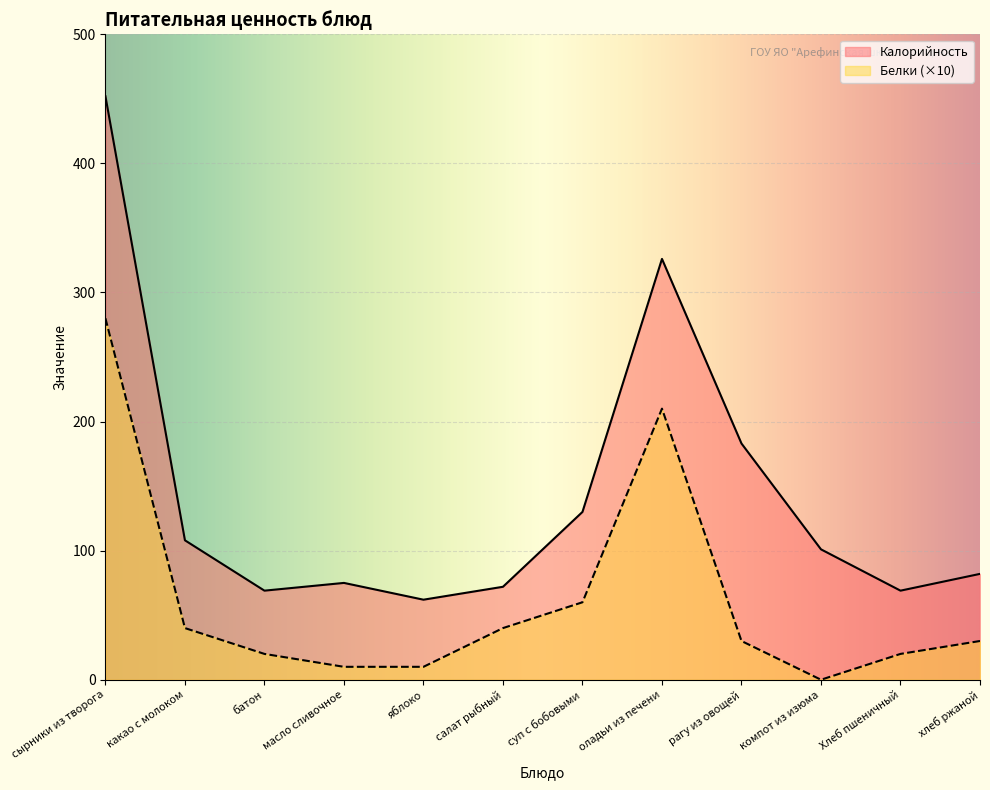

In Калорийность, how many points are higher than both neighbors (excluding endpoints)?

2